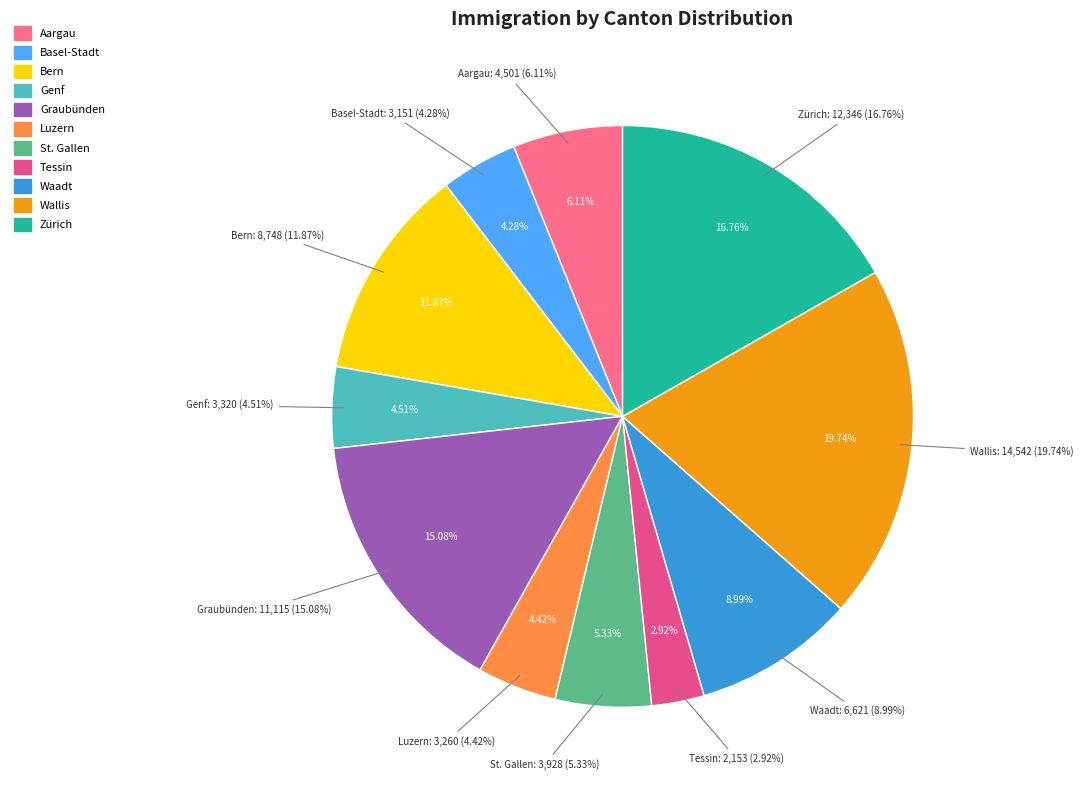

What is the largest slice in the pie chart?

Wallis